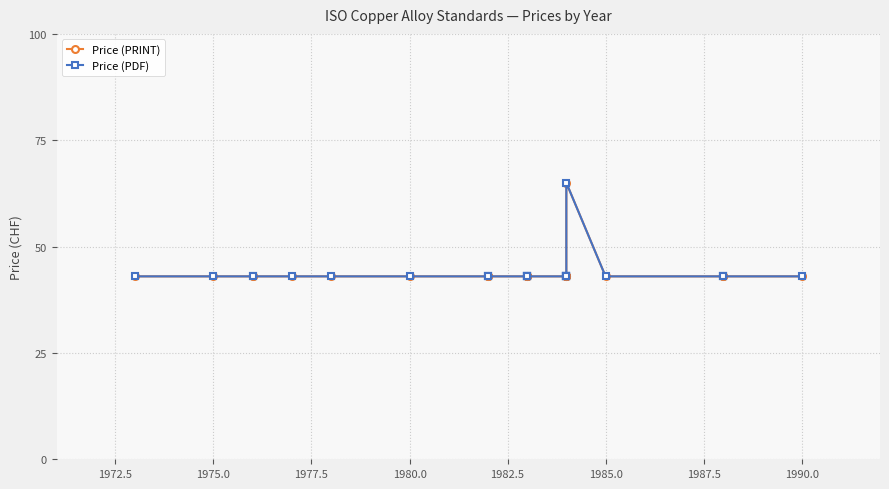

What is the smallest value displayed?

43